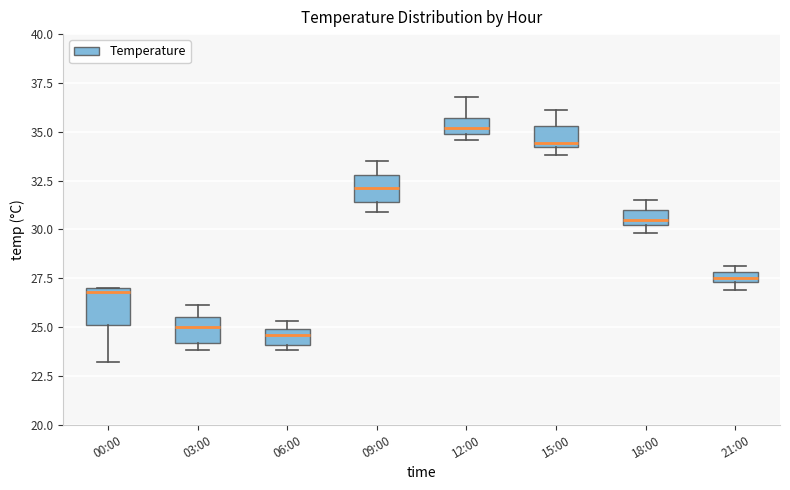

Where is the upper edge of the box for 09:00 on the y-axis? The values are not printed on the chart, so give them approximately, as read against the axis.

33.0